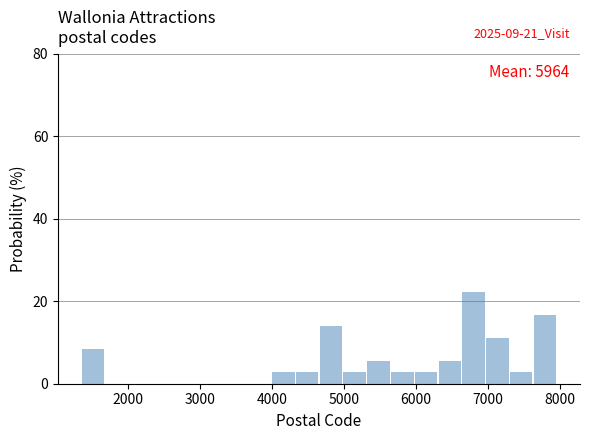

Read against the x-axis, roughly where is the centre of the tallest bar?

6800